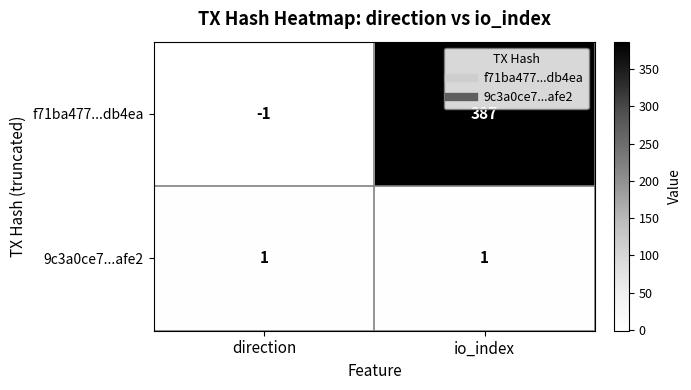

At which category is the sum across all series the highest?

io_index